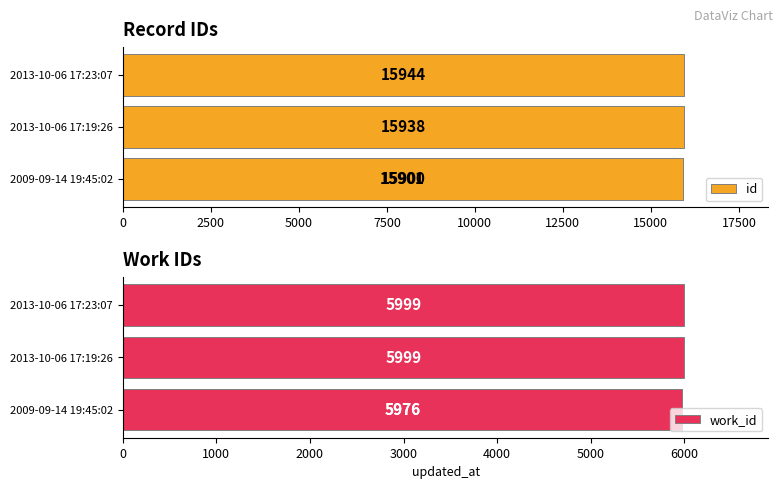

What is the value of the work_id bar at the 3rd from the left?

5999